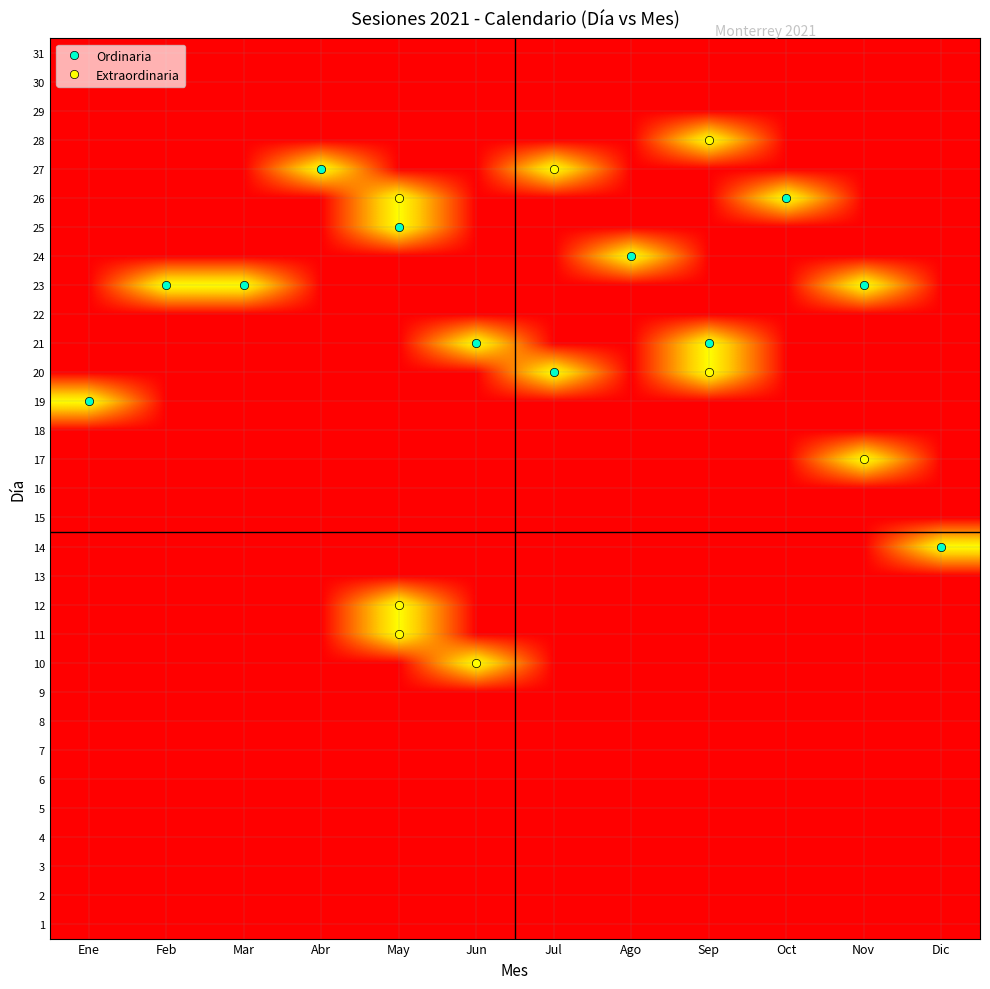

Reading left to right, extract all data points from this chart.

1: Ene=0	Feb=0	Mar=0	Abr=0	May=0	Jun=0	Jul=0	Ago=0	Sep=0	Oct=0	Nov=0	Dic=0
2: Ene=0	Feb=0	Mar=0	Abr=0	May=0	Jun=0	Jul=0	Ago=0	Sep=0	Oct=0	Nov=0	Dic=0
3: Ene=0	Feb=0	Mar=0	Abr=0	May=0	Jun=0	Jul=0	Ago=0	Sep=0	Oct=0	Nov=0	Dic=0
4: Ene=0	Feb=0	Mar=0	Abr=0	May=0	Jun=0	Jul=0	Ago=0	Sep=0	Oct=0	Nov=0	Dic=0
5: Ene=0	Feb=0	Mar=0	Abr=0	May=0	Jun=0	Jul=0	Ago=0	Sep=0	Oct=0	Nov=0	Dic=0
6: Ene=0	Feb=0	Mar=0	Abr=0	May=0	Jun=0	Jul=0	Ago=0	Sep=0	Oct=0	Nov=0	Dic=0
7: Ene=0	Feb=0	Mar=0	Abr=0	May=0	Jun=0	Jul=0	Ago=0	Sep=0	Oct=0	Nov=0	Dic=0
8: Ene=0	Feb=0	Mar=0	Abr=0	May=0	Jun=0	Jul=0	Ago=0	Sep=0	Oct=0	Nov=0	Dic=0
9: Ene=0	Feb=0	Mar=0	Abr=0	May=0	Jun=0	Jul=0	Ago=0	Sep=0	Oct=0	Nov=0	Dic=0
10: Ene=0	Feb=0	Mar=0	Abr=0	May=0	Jun=1	Jul=0	Ago=0	Sep=0	Oct=0	Nov=0	Dic=0
11: Ene=0	Feb=0	Mar=0	Abr=0	May=1	Jun=0	Jul=0	Ago=0	Sep=0	Oct=0	Nov=0	Dic=0
12: Ene=0	Feb=0	Mar=0	Abr=0	May=1	Jun=0	Jul=0	Ago=0	Sep=0	Oct=0	Nov=0	Dic=0
13: Ene=0	Feb=0	Mar=0	Abr=0	May=0	Jun=0	Jul=0	Ago=0	Sep=0	Oct=0	Nov=0	Dic=0
14: Ene=0	Feb=0	Mar=0	Abr=0	May=0	Jun=0	Jul=0	Ago=0	Sep=0	Oct=0	Nov=0	Dic=1
15: Ene=0	Feb=0	Mar=0	Abr=0	May=0	Jun=0	Jul=0	Ago=0	Sep=0	Oct=0	Nov=0	Dic=0
16: Ene=0	Feb=0	Mar=0	Abr=0	May=0	Jun=0	Jul=0	Ago=0	Sep=0	Oct=0	Nov=0	Dic=0
17: Ene=0	Feb=0	Mar=0	Abr=0	May=0	Jun=0	Jul=0	Ago=0	Sep=0	Oct=0	Nov=1	Dic=0
18: Ene=0	Feb=0	Mar=0	Abr=0	May=0	Jun=0	Jul=0	Ago=0	Sep=0	Oct=0	Nov=0	Dic=0
19: Ene=1	Feb=0	Mar=0	Abr=0	May=0	Jun=0	Jul=0	Ago=0	Sep=0	Oct=0	Nov=0	Dic=0
20: Ene=0	Feb=0	Mar=0	Abr=0	May=0	Jun=0	Jul=1	Ago=0	Sep=1	Oct=0	Nov=0	Dic=0
21: Ene=0	Feb=0	Mar=0	Abr=0	May=0	Jun=1	Jul=0	Ago=0	Sep=1	Oct=0	Nov=0	Dic=0
22: Ene=0	Feb=0	Mar=0	Abr=0	May=0	Jun=0	Jul=0	Ago=0	Sep=0	Oct=0	Nov=0	Dic=0
23: Ene=0	Feb=1	Mar=1	Abr=0	May=0	Jun=0	Jul=0	Ago=0	Sep=0	Oct=0	Nov=1	Dic=0
24: Ene=0	Feb=0	Mar=0	Abr=0	May=0	Jun=0	Jul=0	Ago=1	Sep=0	Oct=0	Nov=0	Dic=0
25: Ene=0	Feb=0	Mar=0	Abr=0	May=1	Jun=0	Jul=0	Ago=0	Sep=0	Oct=0	Nov=0	Dic=0
26: Ene=0	Feb=0	Mar=0	Abr=0	May=1	Jun=0	Jul=0	Ago=0	Sep=0	Oct=1	Nov=0	Dic=0
27: Ene=0	Feb=0	Mar=0	Abr=1	May=0	Jun=0	Jul=1	Ago=0	Sep=0	Oct=0	Nov=0	Dic=0
28: Ene=0	Feb=0	Mar=0	Abr=0	May=0	Jun=0	Jul=0	Ago=0	Sep=1	Oct=0	Nov=0	Dic=0
29: Ene=0	Feb=0	Mar=0	Abr=0	May=0	Jun=0	Jul=0	Ago=0	Sep=0	Oct=0	Nov=0	Dic=0
30: Ene=0	Feb=0	Mar=0	Abr=0	May=0	Jun=0	Jul=0	Ago=0	Sep=0	Oct=0	Nov=0	Dic=0
31: Ene=0	Feb=0	Mar=0	Abr=0	May=0	Jun=0	Jul=0	Ago=0	Sep=0	Oct=0	Nov=0	Dic=0